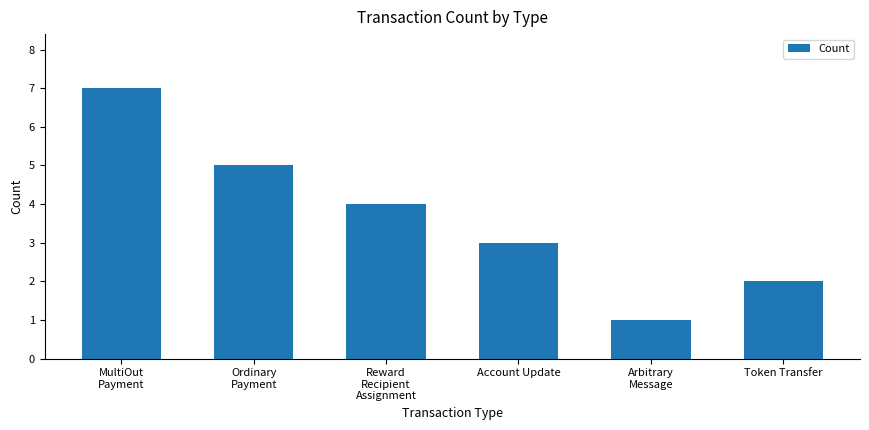

Count the number of categories in the chart.

6